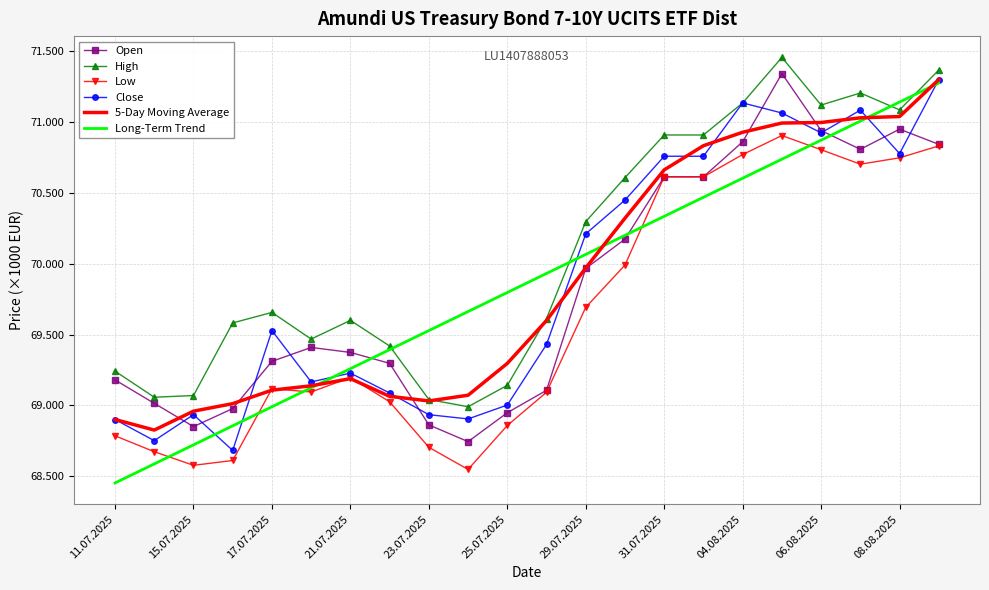

Which series has the largest total across all categories?

High